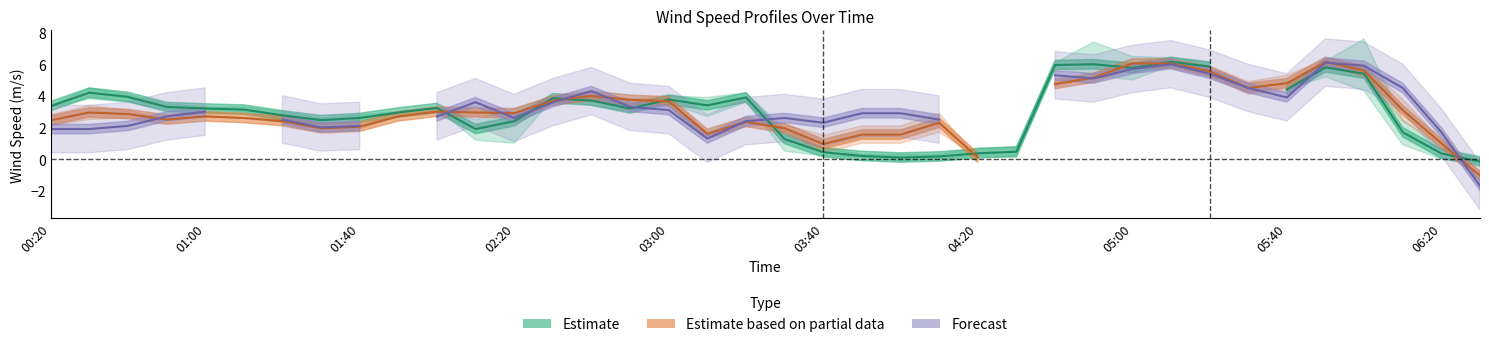

What is the lowest value of the Estimate based on partial data series?

-1.1